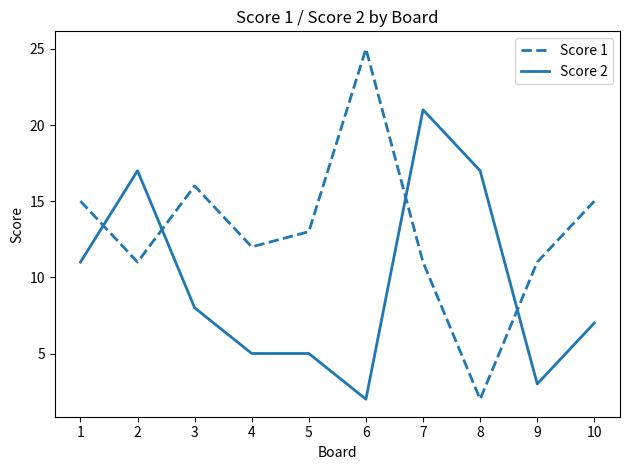

What is the difference between the second highest and second lowest values in the Score 1 series?

5